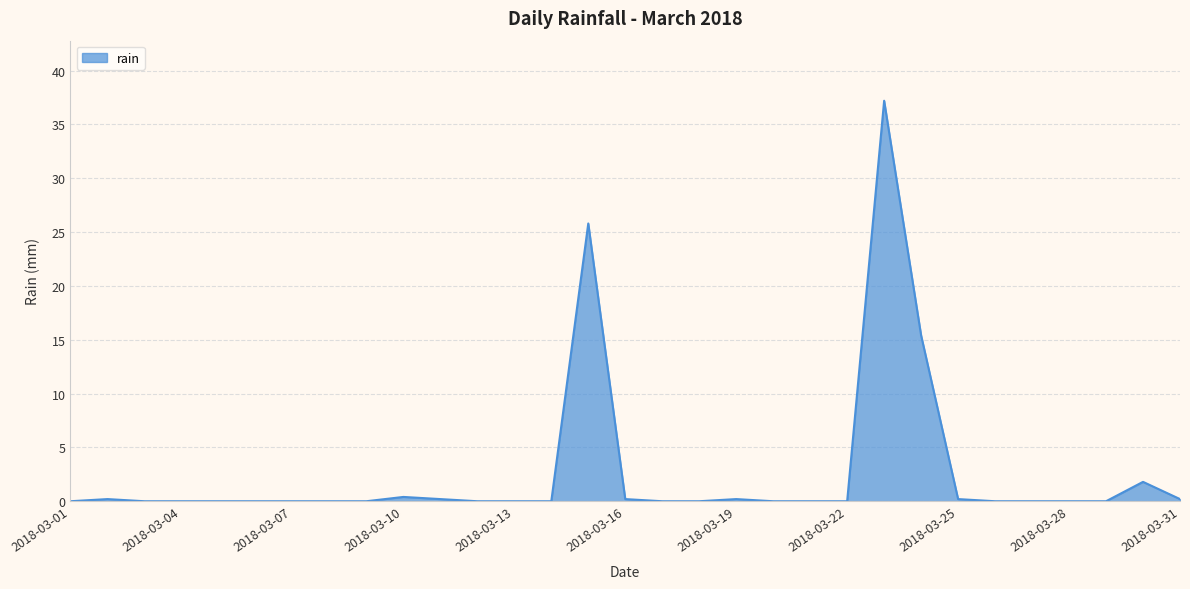

What is the maximum value shown in the chart?

37.2